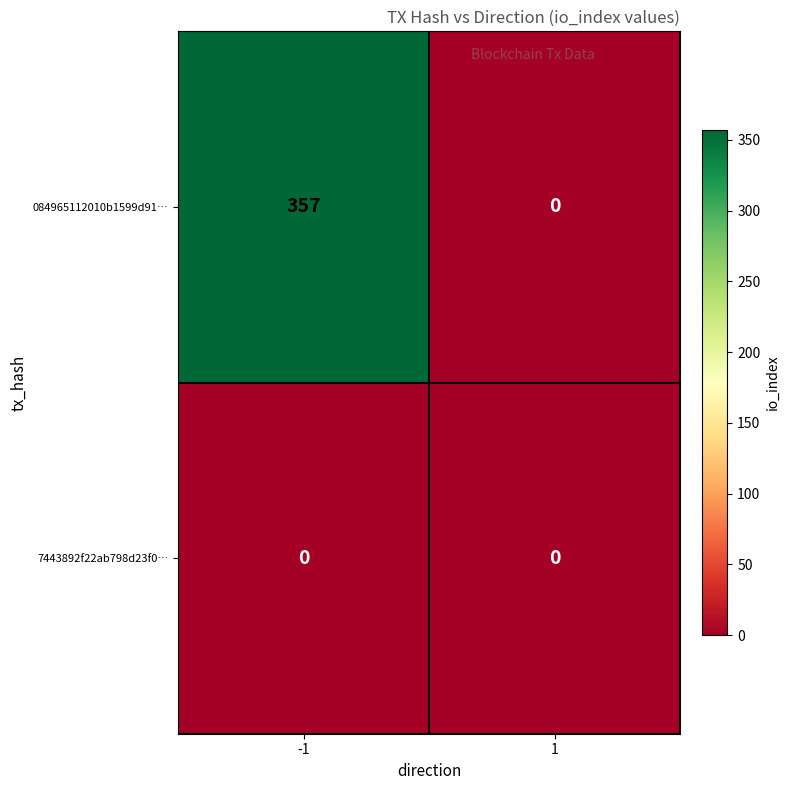

Reading left to right, list all the values displayed in this chart.

084965112010b1599d91…: -1=357	1=0
7443892f22ab798d23f0…: -1=0	1=0